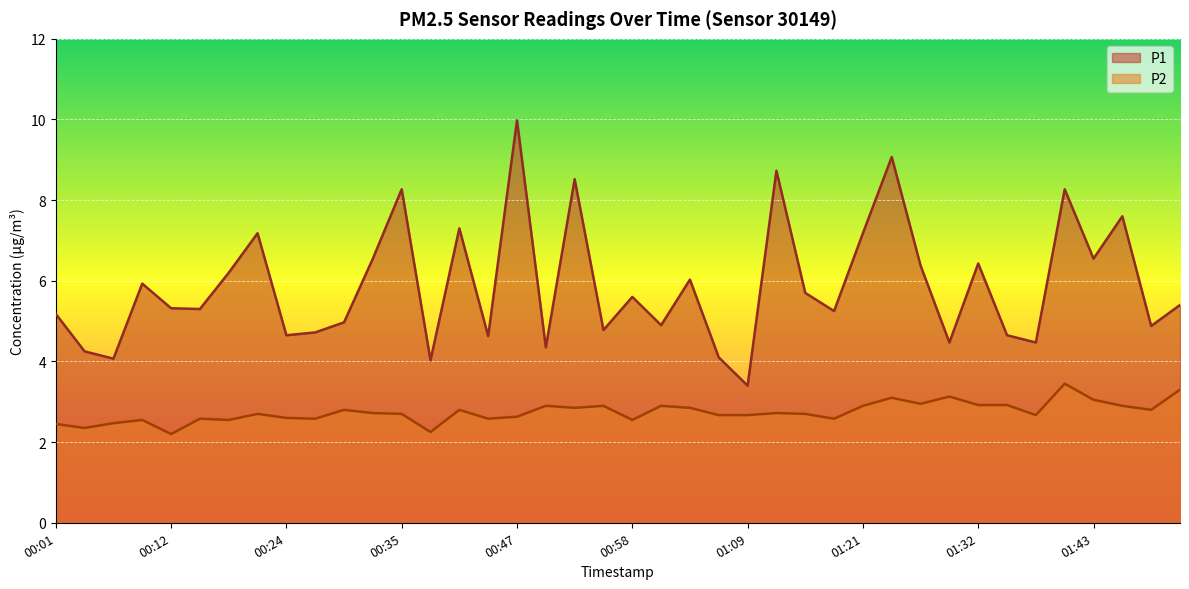

What is the sum of the P1 values at 00:49 and 01:41?

12.6